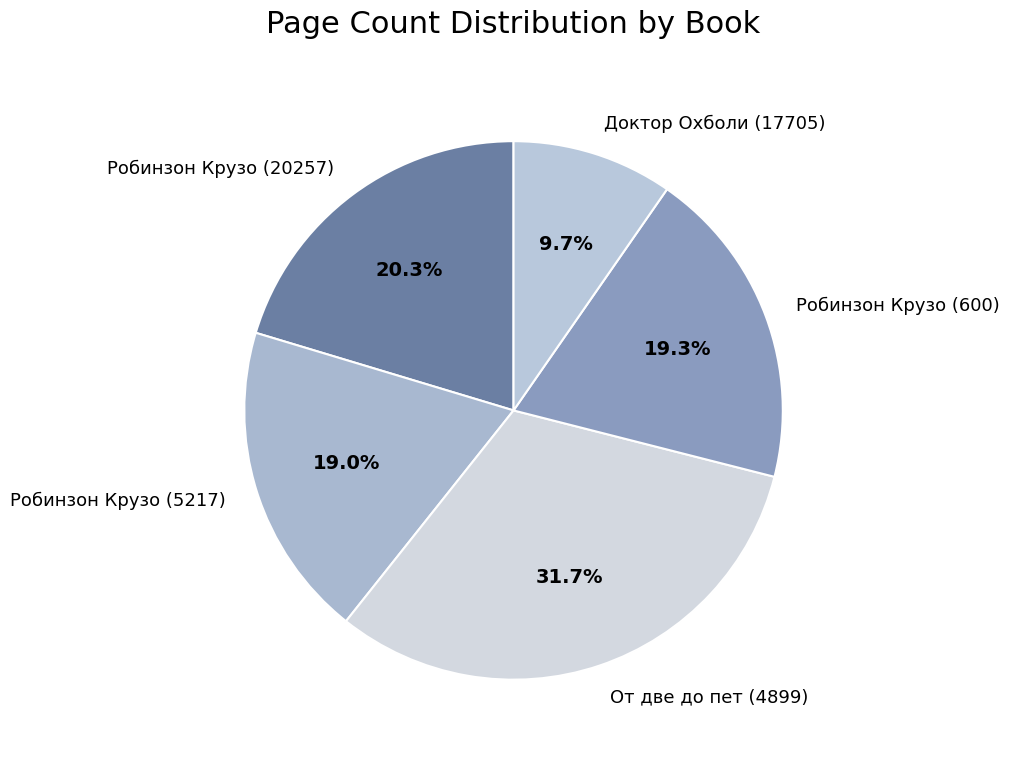

What is the largest slice in the pie chart?

От две до пет (4899)